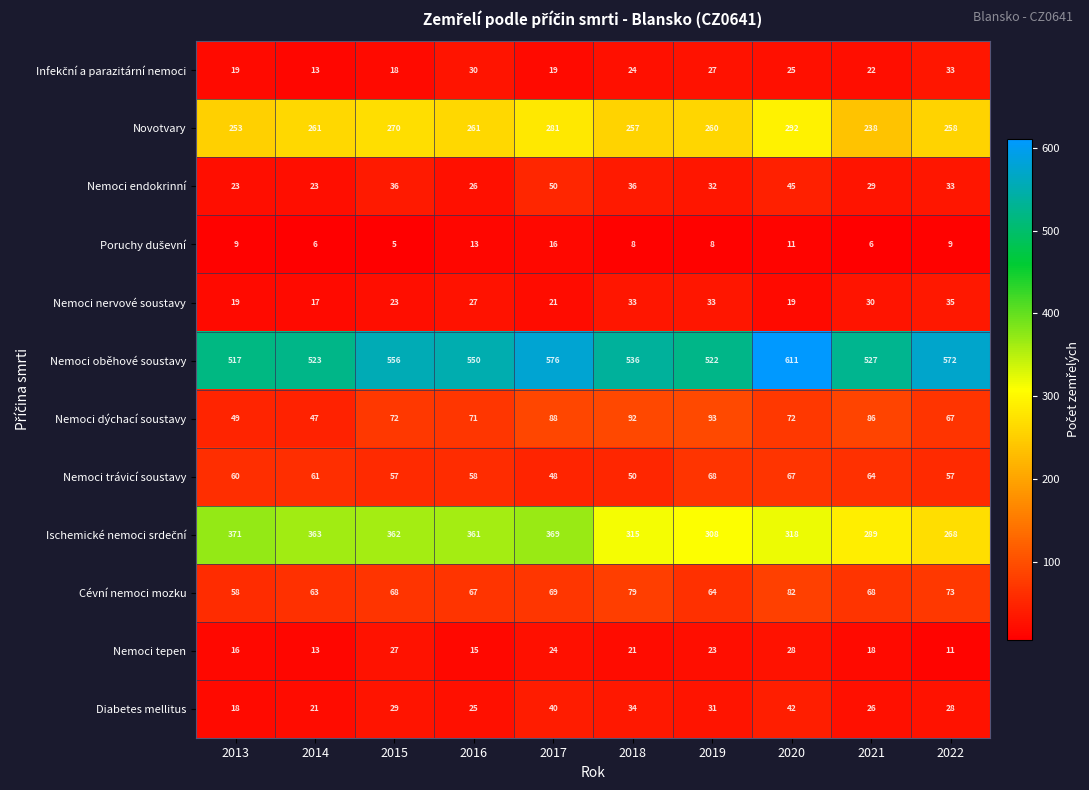

Which series has the largest total across all categories?

Nemoci oběhové soustavy